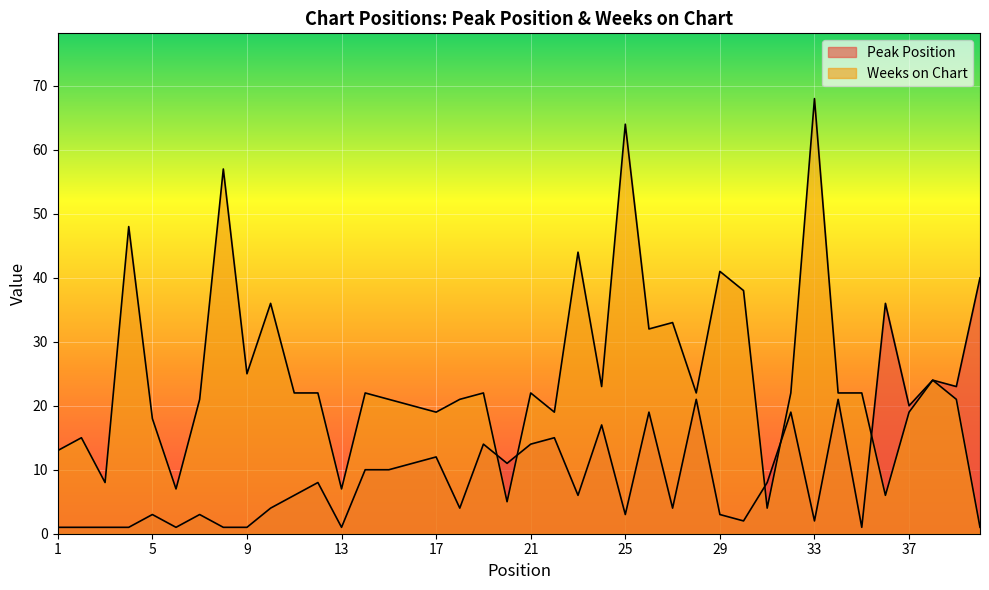

Reading left to right, list all the values displayed in this chart.

Peak Position: 1	1	1	1	3	1	3	1	1	4	6	8	1	10	10	11	12	4	14	11	14	15	6	17	3	19	4	21	3	2	8	19	2	21	1	36	20	24	23	40
Weeks on Chart: 13	15	8	48	18	7	21	57	25	36	22	22	7	22	21	20	19	21	22	5	22	19	44	23	64	32	33	22	41	38	4	22	68	22	22	6	19	24	21	1